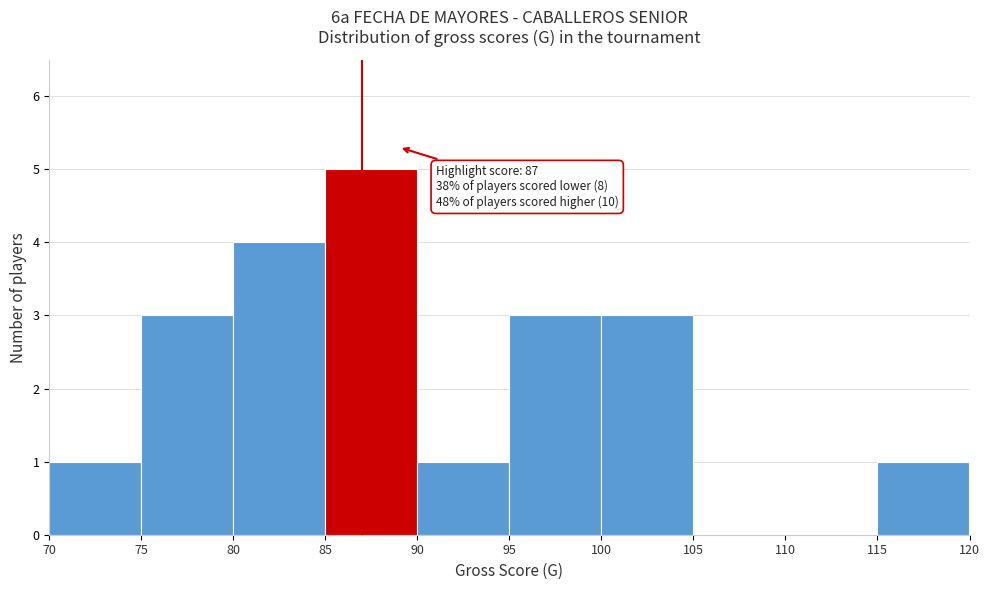

Over which range of the x-axis is the bar tallest?

85 to 90